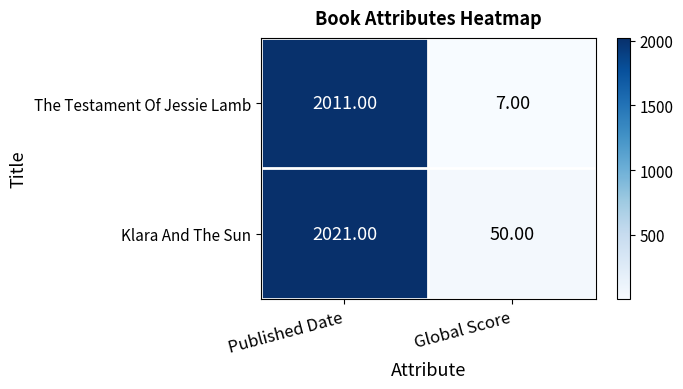

At which label is Klara And The Sun closest to 1035?

Global Score